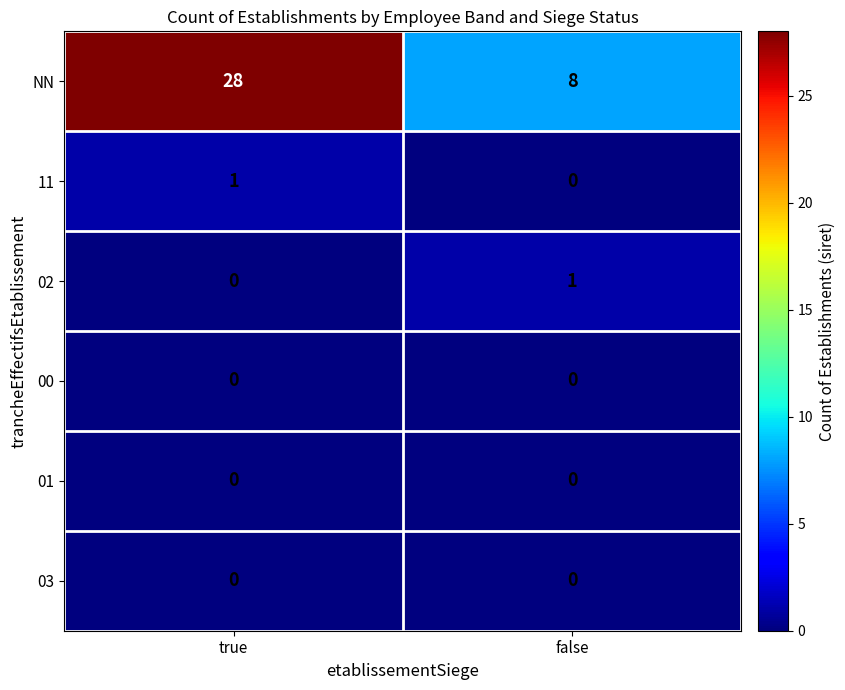

The value of 02 at false is 0. True or false?

False